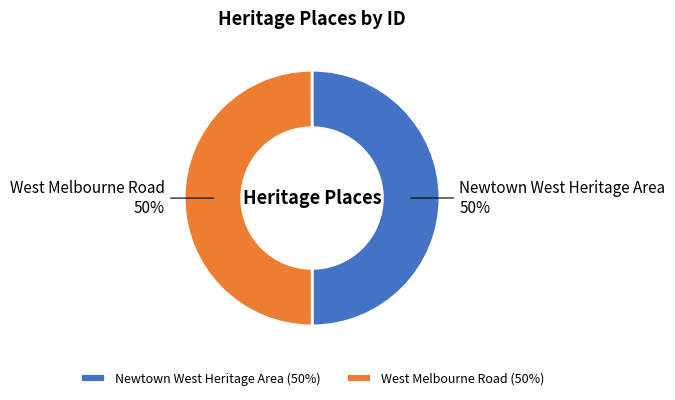

How many slices are in this pie chart?

2